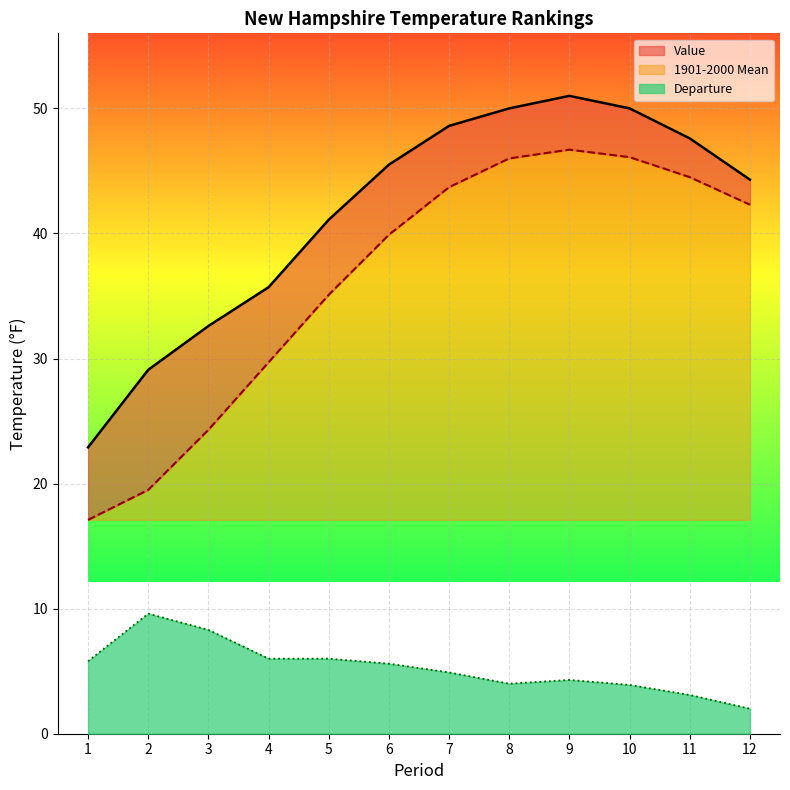

Is it true that 1901-2000 Mean equals 46.7 at 9?

True